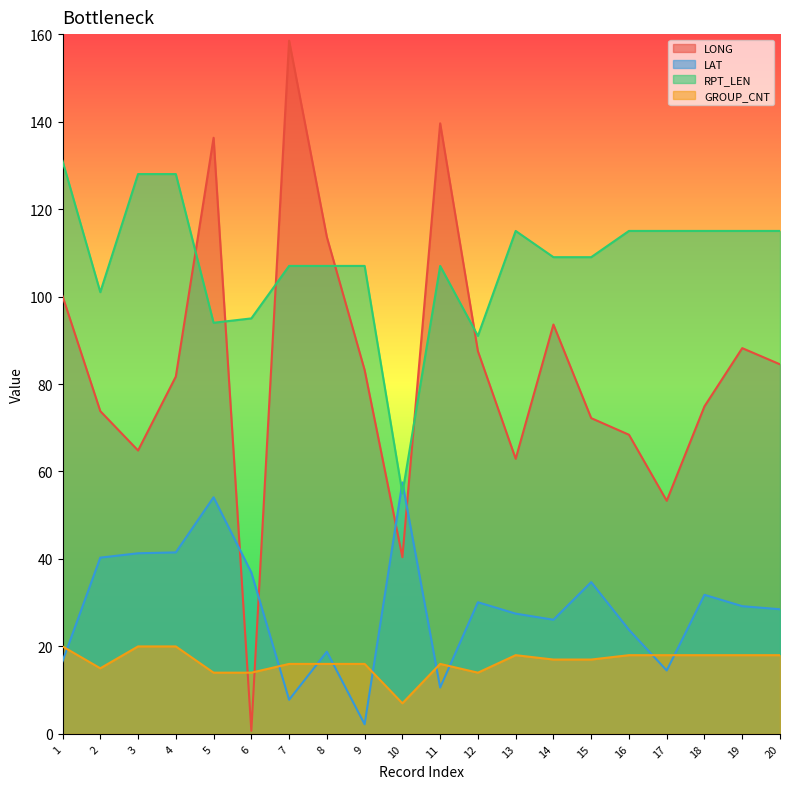

Which category has the highest value in the GROUP_CNT series?

1